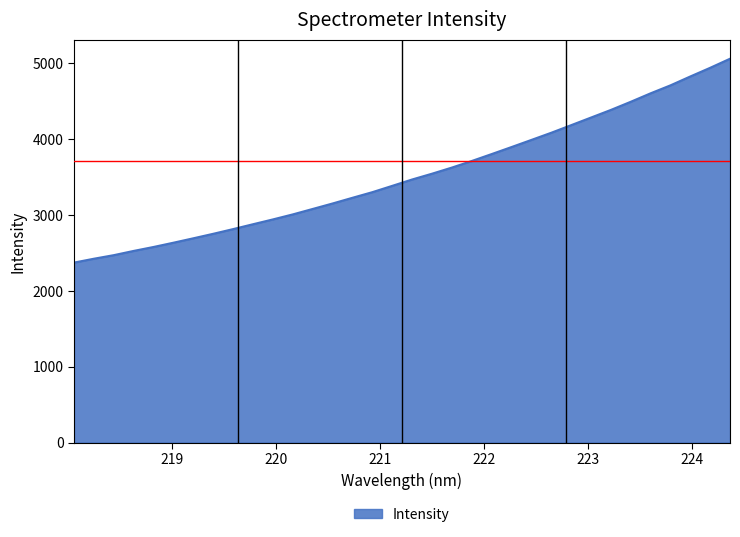

How many categories are shown in the chart?

34